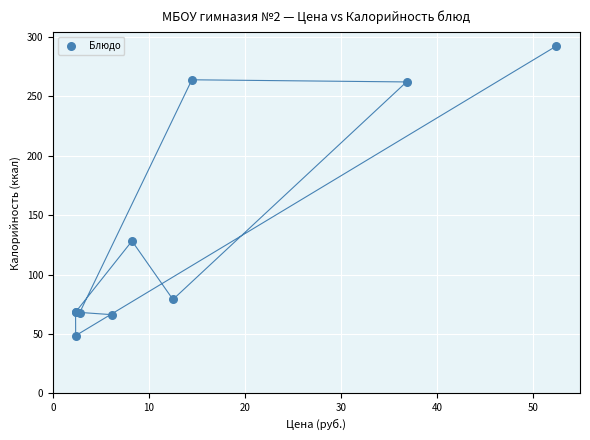

What Y value in the scatter plot is closest to 170?

128.2